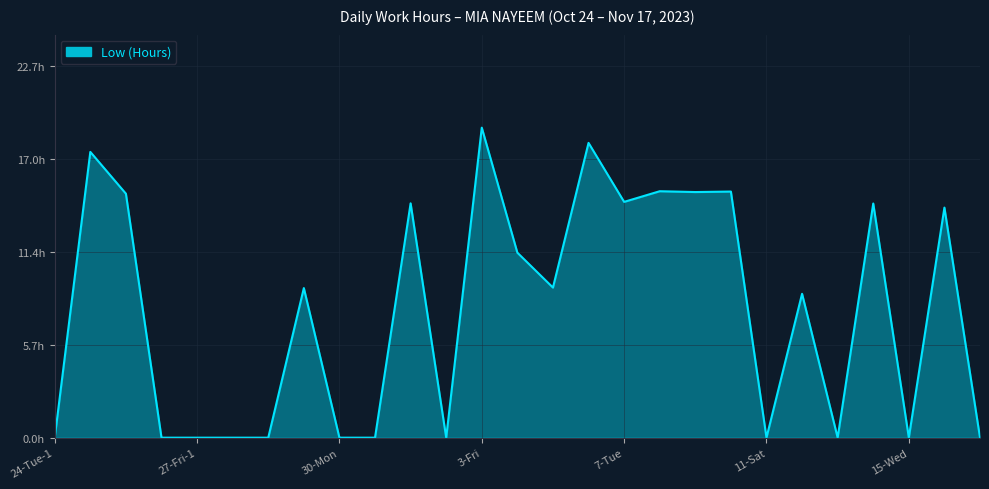

How many data points are less than 9?

13